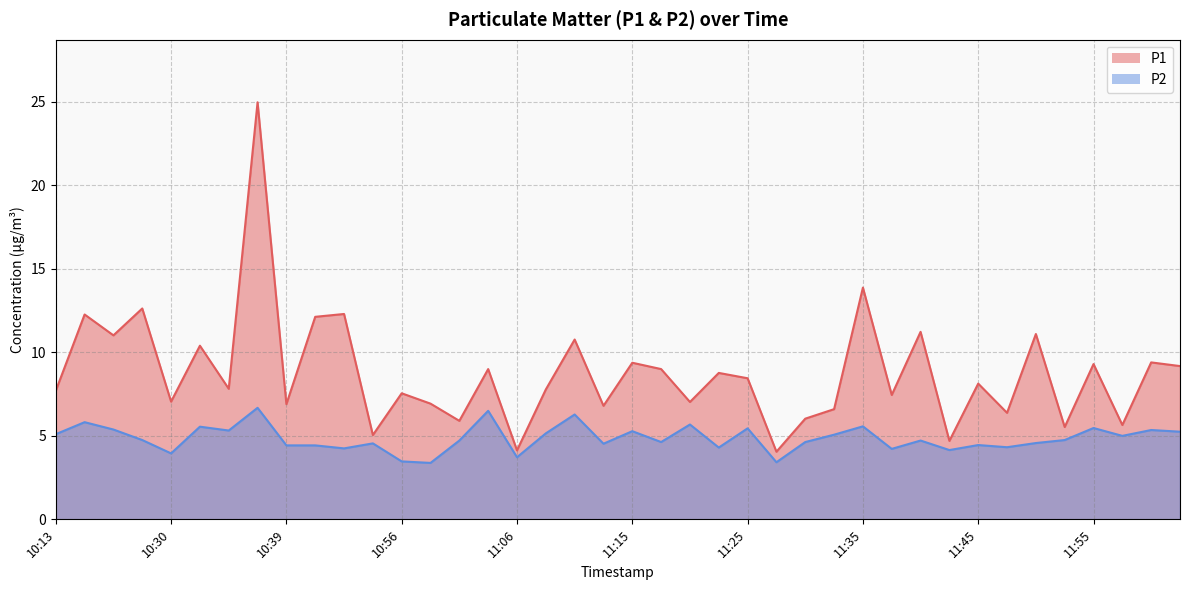

What is the sum of all P2 values?

194.2